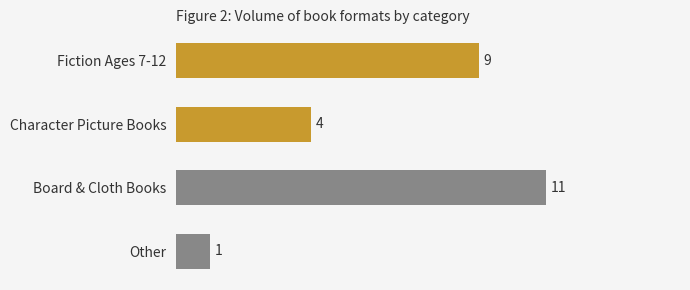

Which label corresponds to the largest value in the chart?

Board & Cloth Books